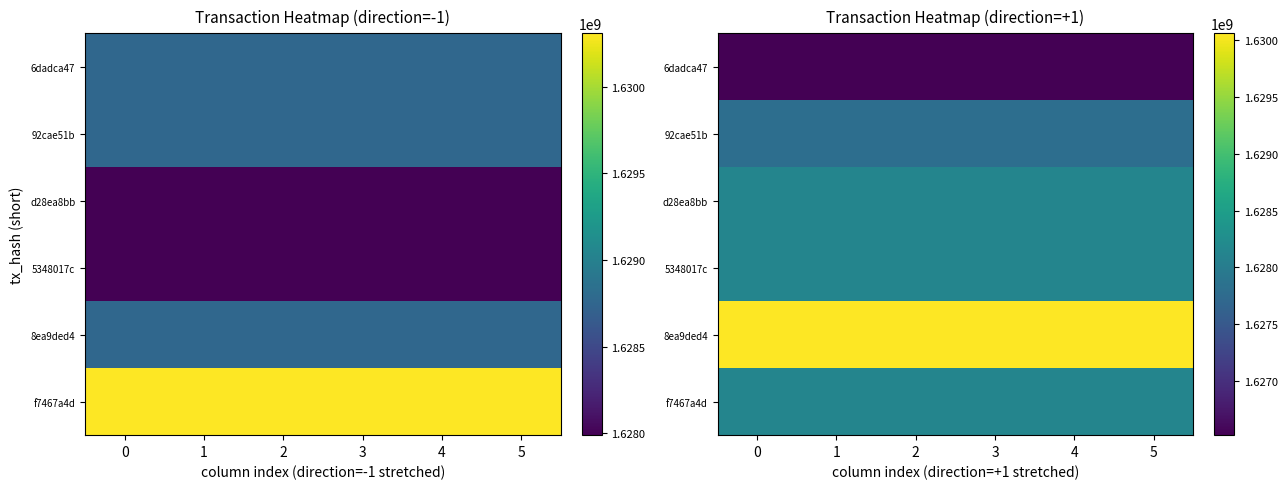

Which has a higher value, 2 or 3?

2